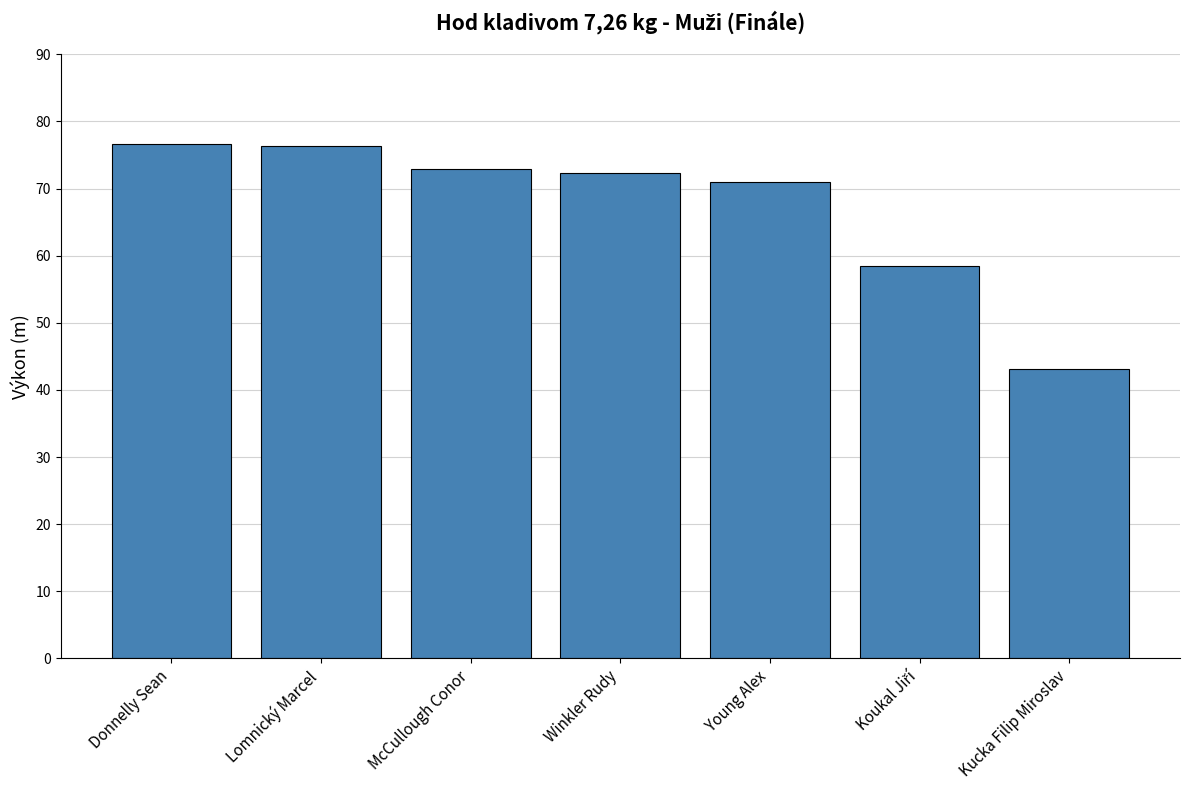

What value does the data have at McCullough Conor?

73.0